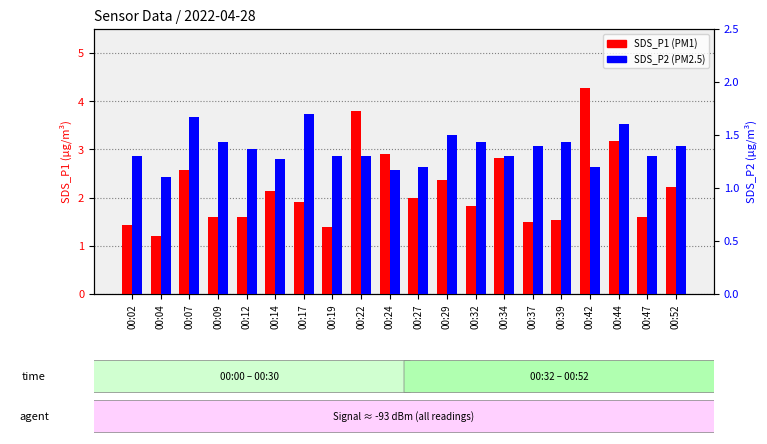

List the series in order of their overall mean, lowest first.

SDS_P2, SDS_P1